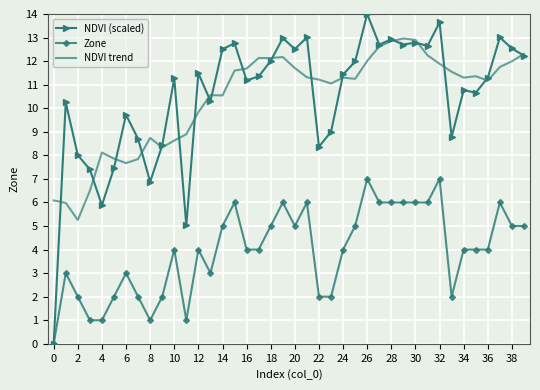

What is the minimum value for NDVI trend?

5.3